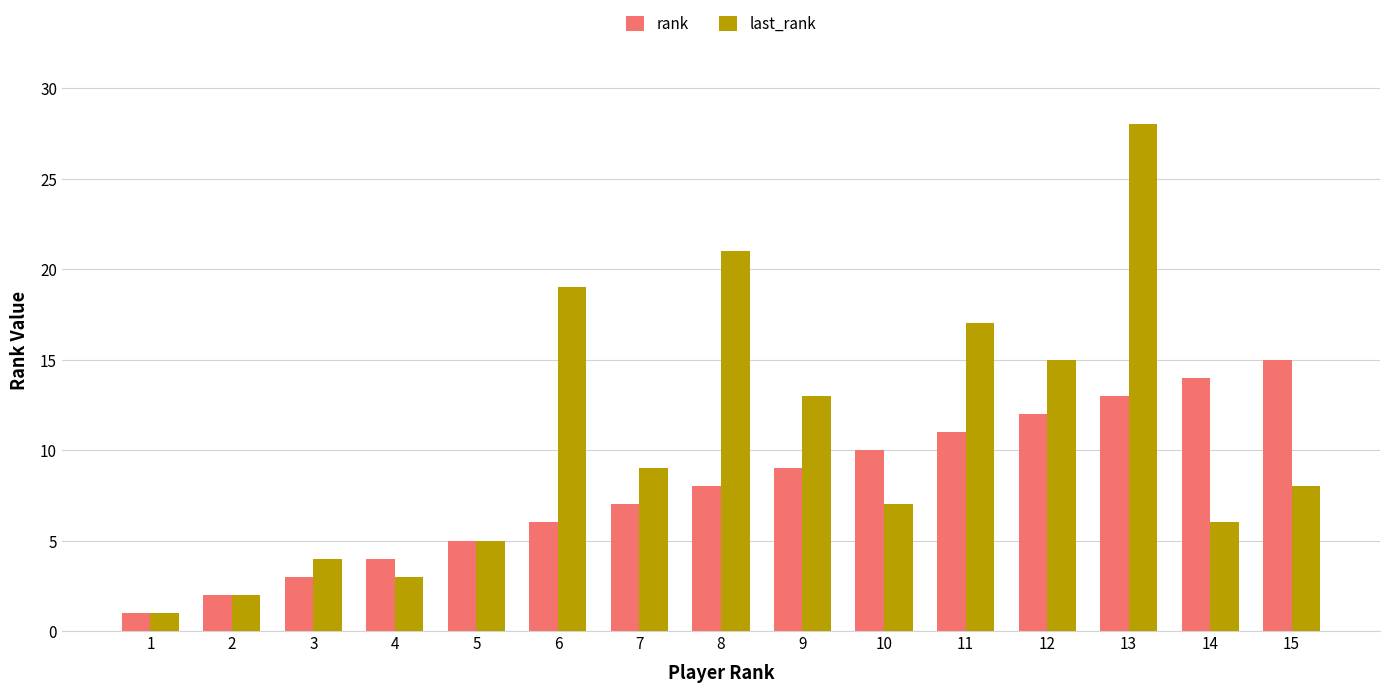

Reading left to right, extract all data points from this chart.

rank: 1	2	3	4	5	6	7	8	9	10	11	12	13	14	15
last_rank: 1	2	4	3	5	19	9	21	13	7	17	15	28	6	8